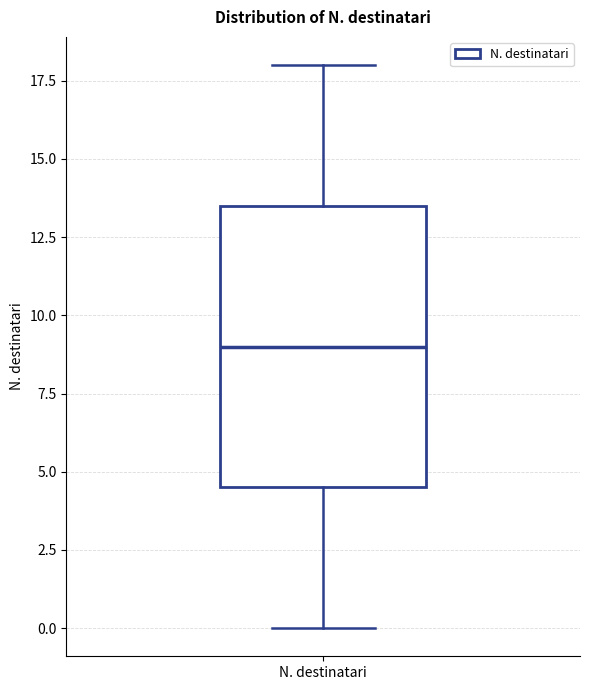

Where does the median line of the box for N. destinatari sit on the y-axis? The values are not printed on the chart, so give them approximately, as read against the axis.

9.0